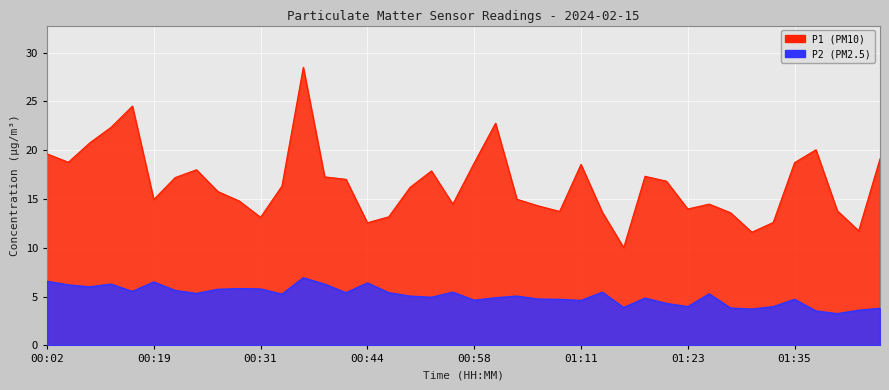

How many interior local peaks does the P2 series have?

11